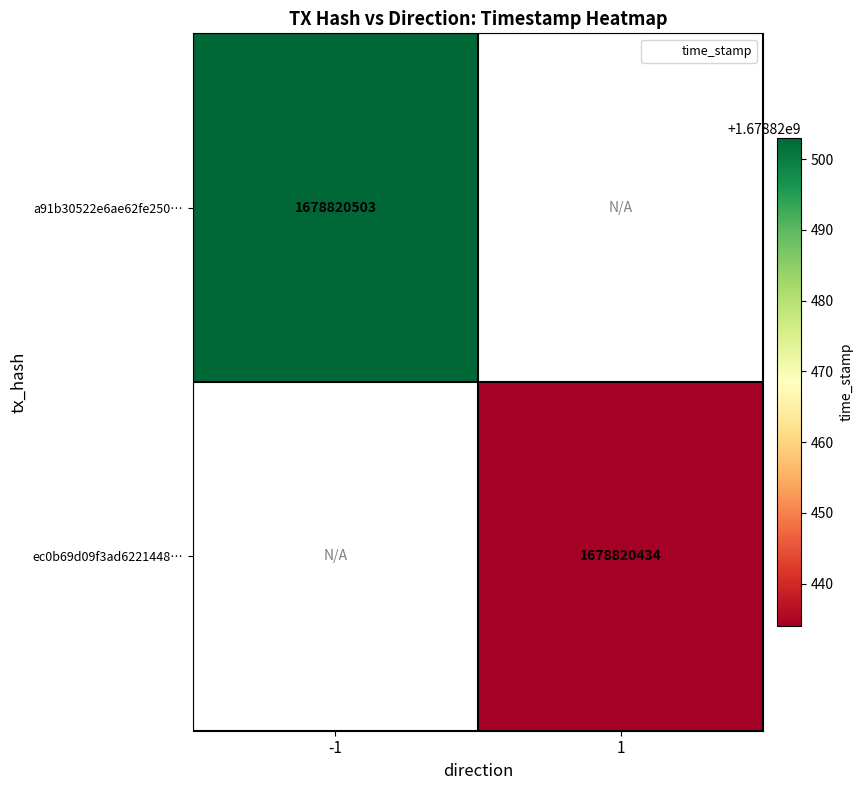

True or false: a91b30522e6ae62fe250f894901eaabc783177e has a value of 1678820503 at time_stamp.

True